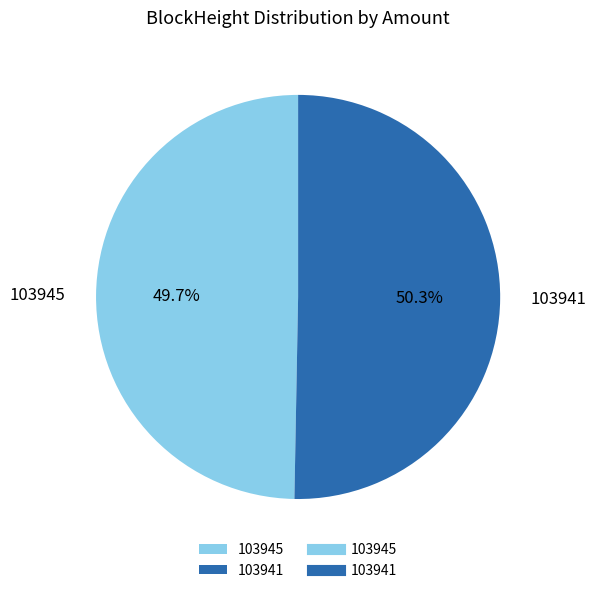

The 103941 slice represents 50% of the pie. True or false?

True